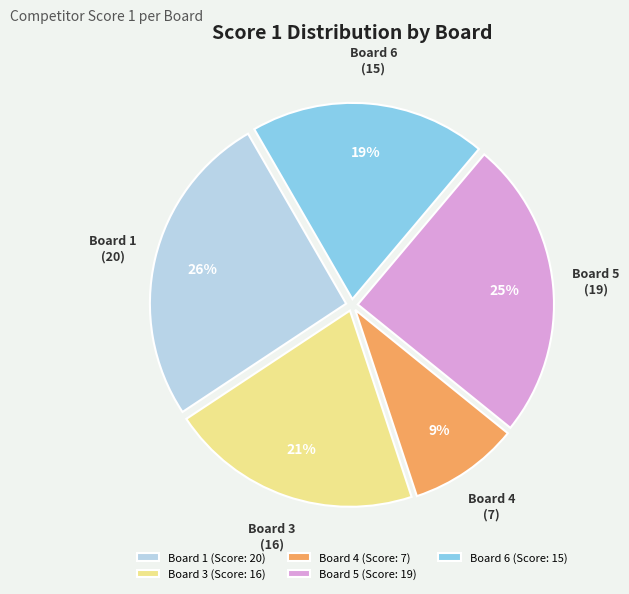

To the nearest percent, what is the combined percentage of Board 5 and Board 1?

51%